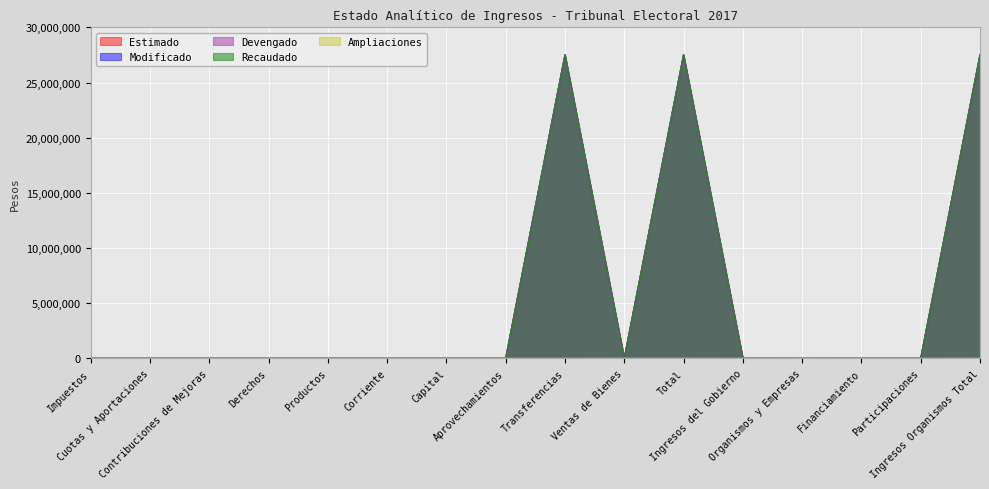

The Estimado series shows -16290676.0 at Financiamiento. True or false?

False